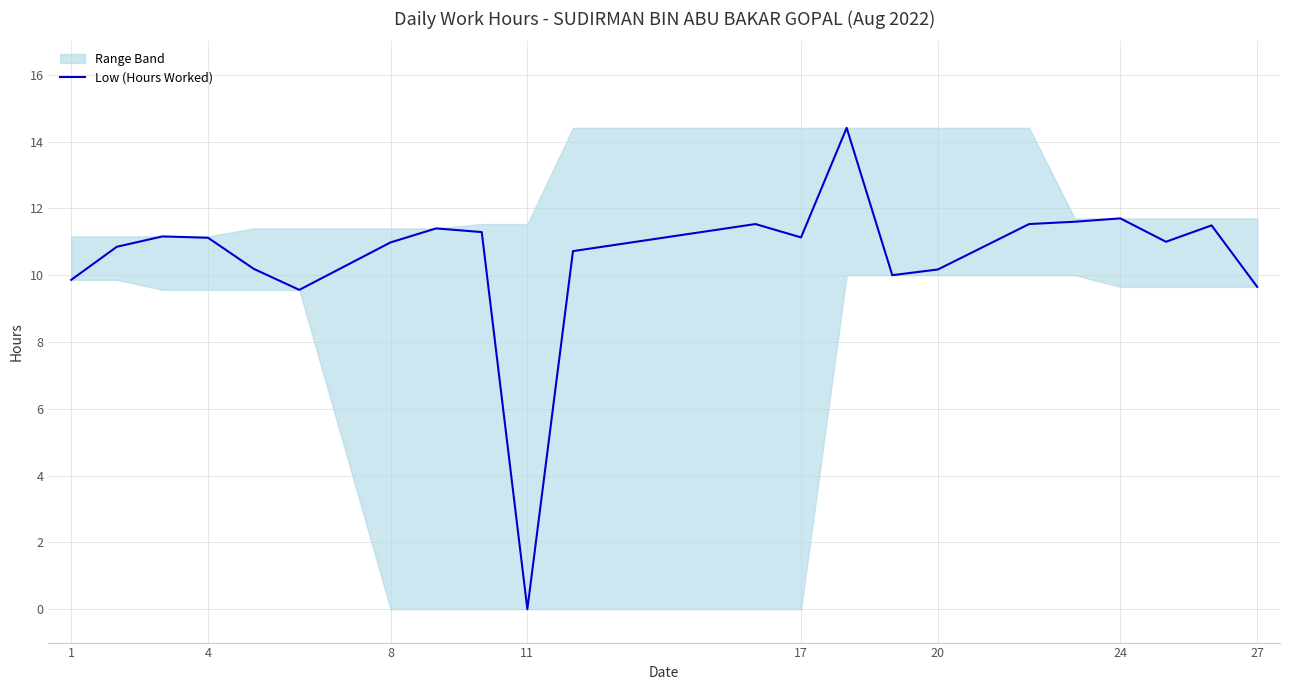

What is the highest value of the Low (Hours Worked) series?

14.4